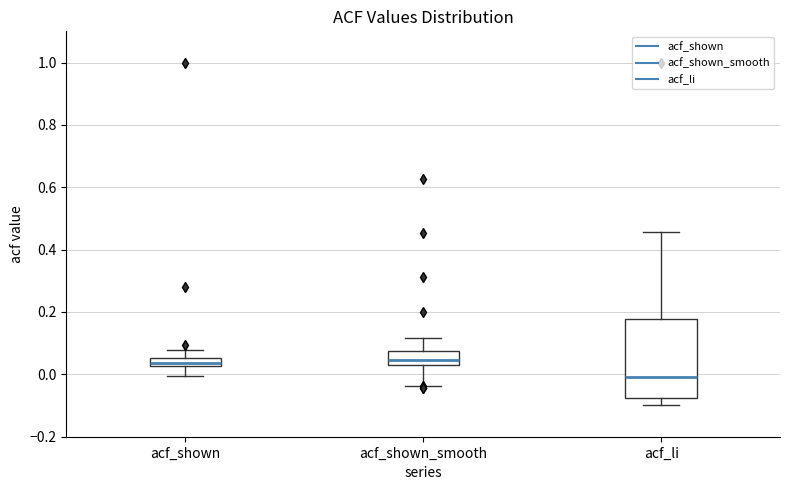

Which box is the tallest, from its lower edge to its upper edge?

acf_li